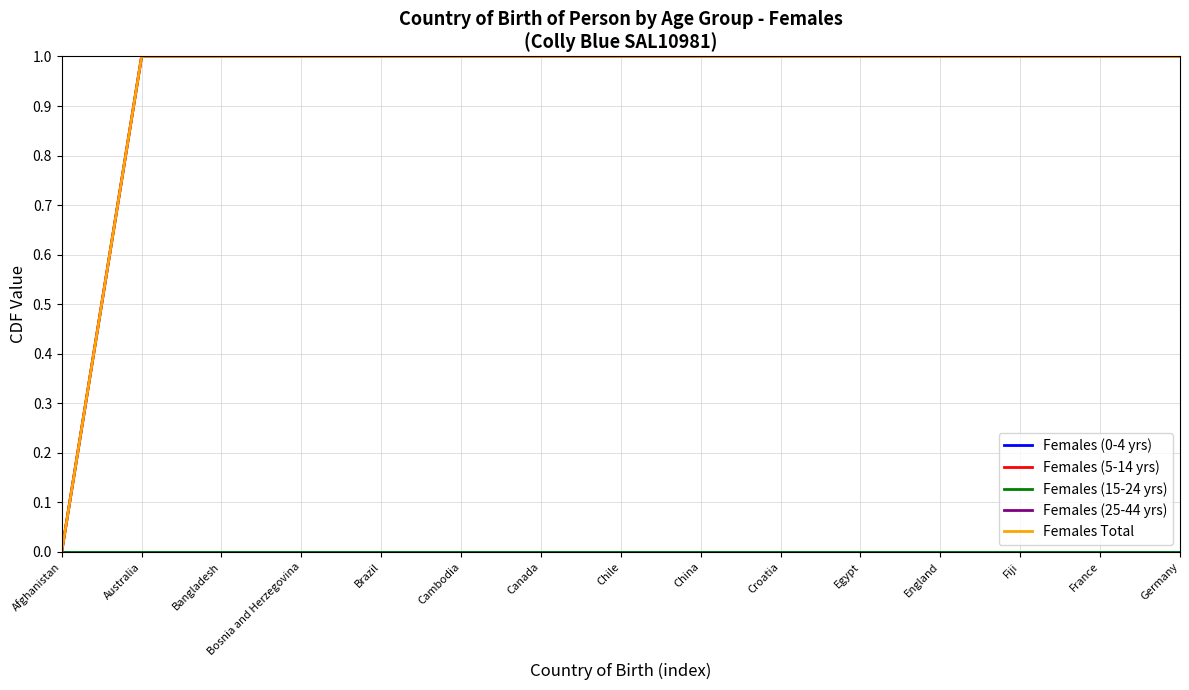

Does the chart have visible grid lines?

Yes